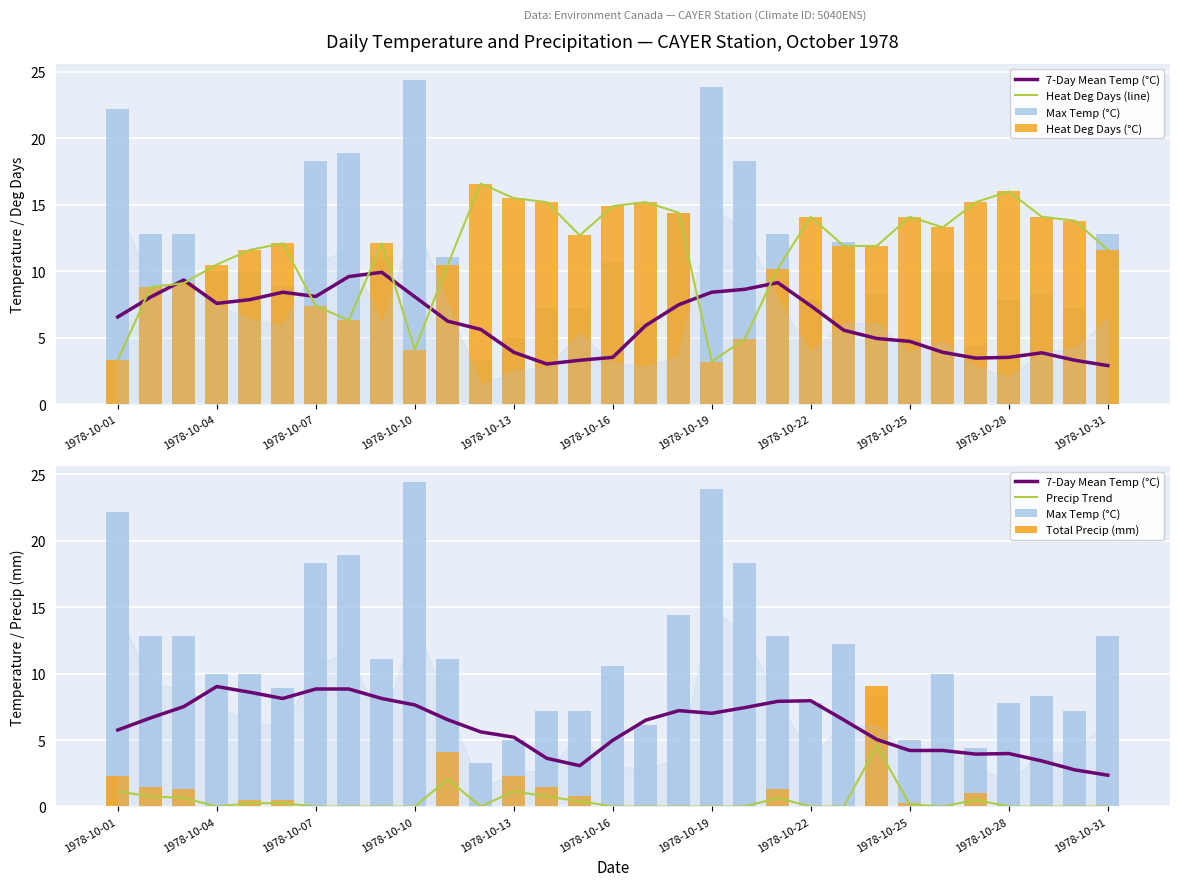

Where does the Max Temp (°C) series first go above 10?

1978-10-01